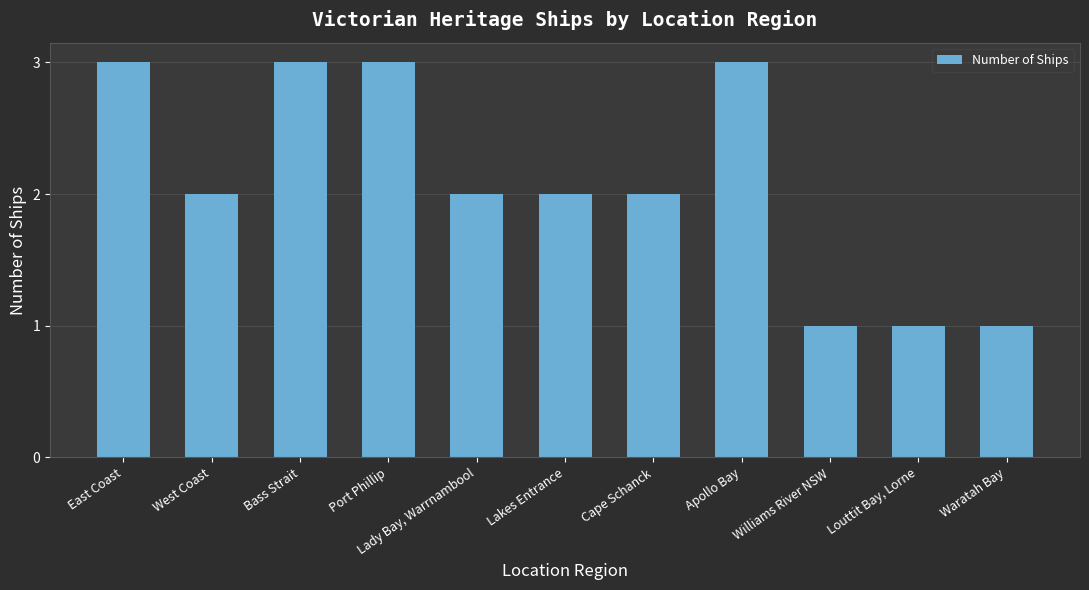

How many categories are shown in the chart?

11